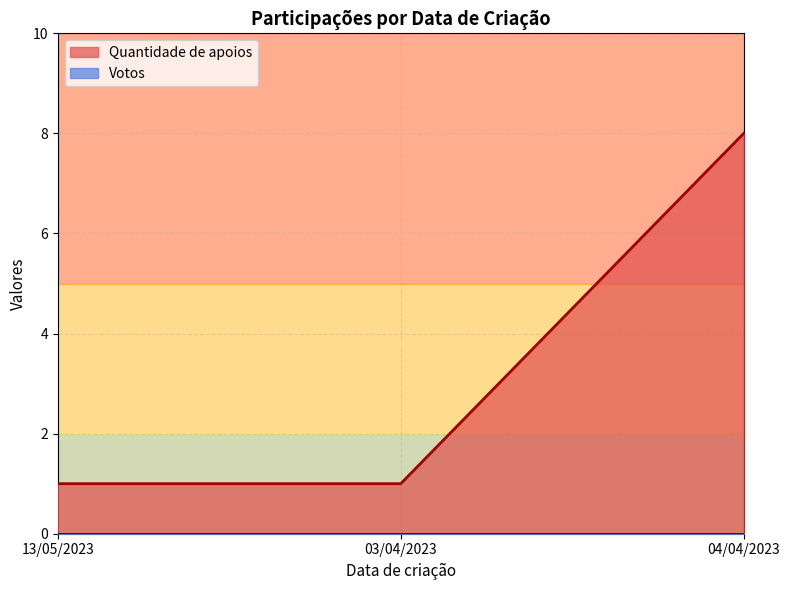

Does the chart display data point markers on the line(s)?

No